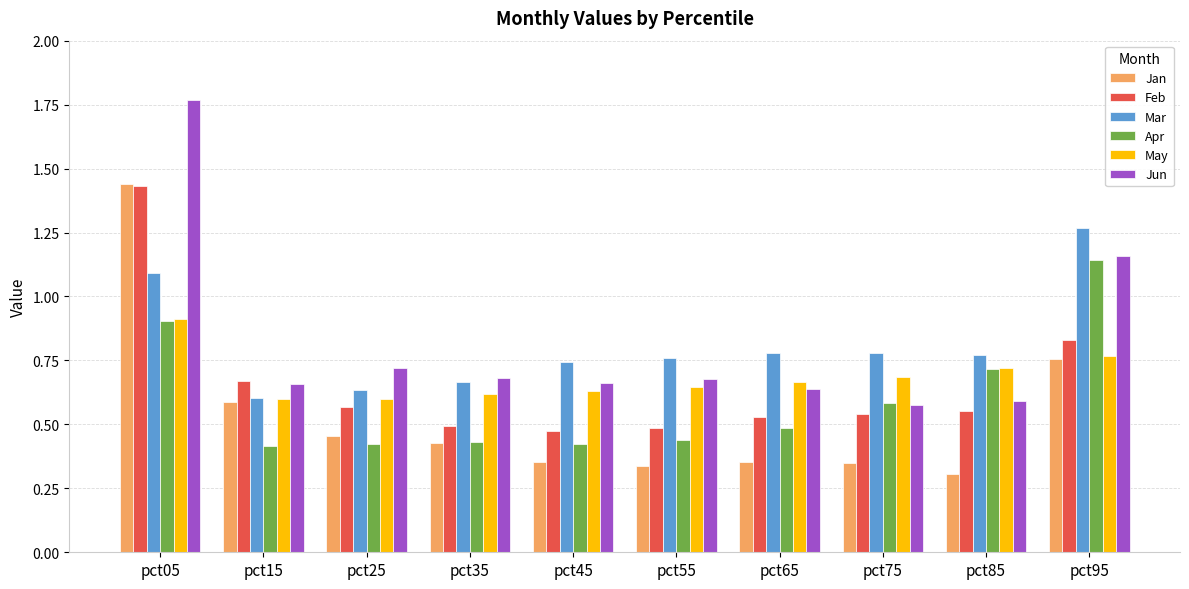

Where is Jun nearest to the value 1?

pct95